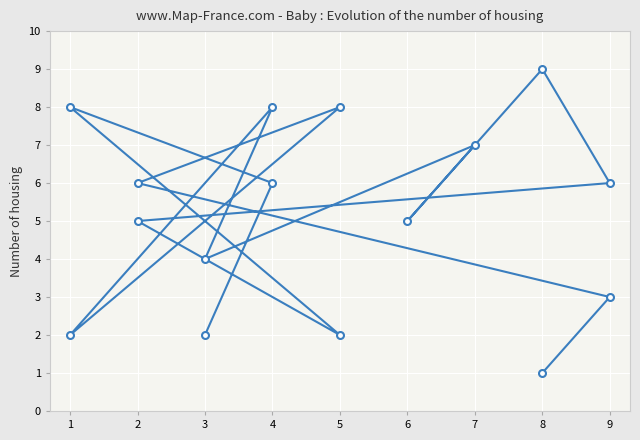

Reading right to left, list all the values displayed in this chart.

2	6	8	2	5	6	9	5	7	4	8	2	8	6	3	1